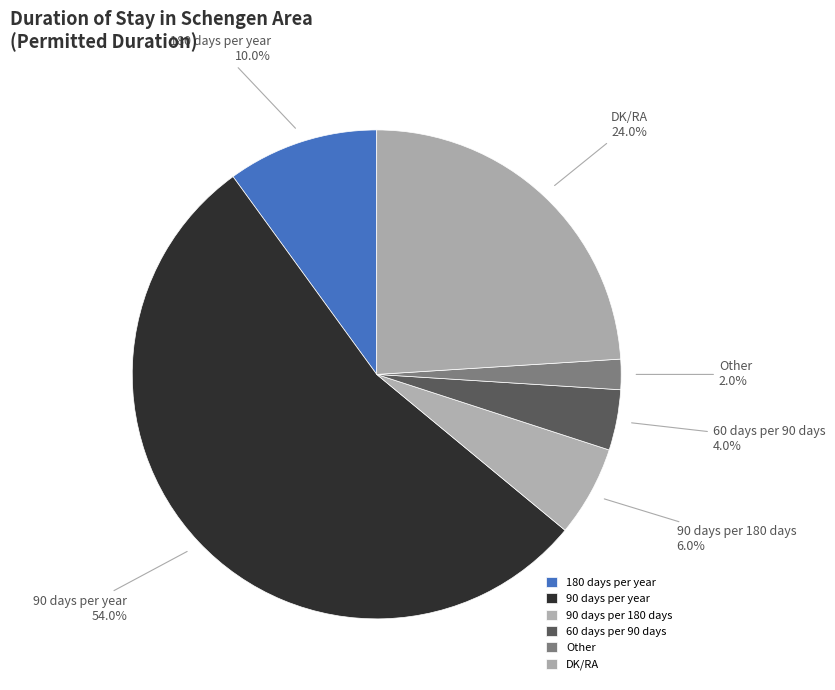

Which category has the biggest portion of the pie?

90 days per year